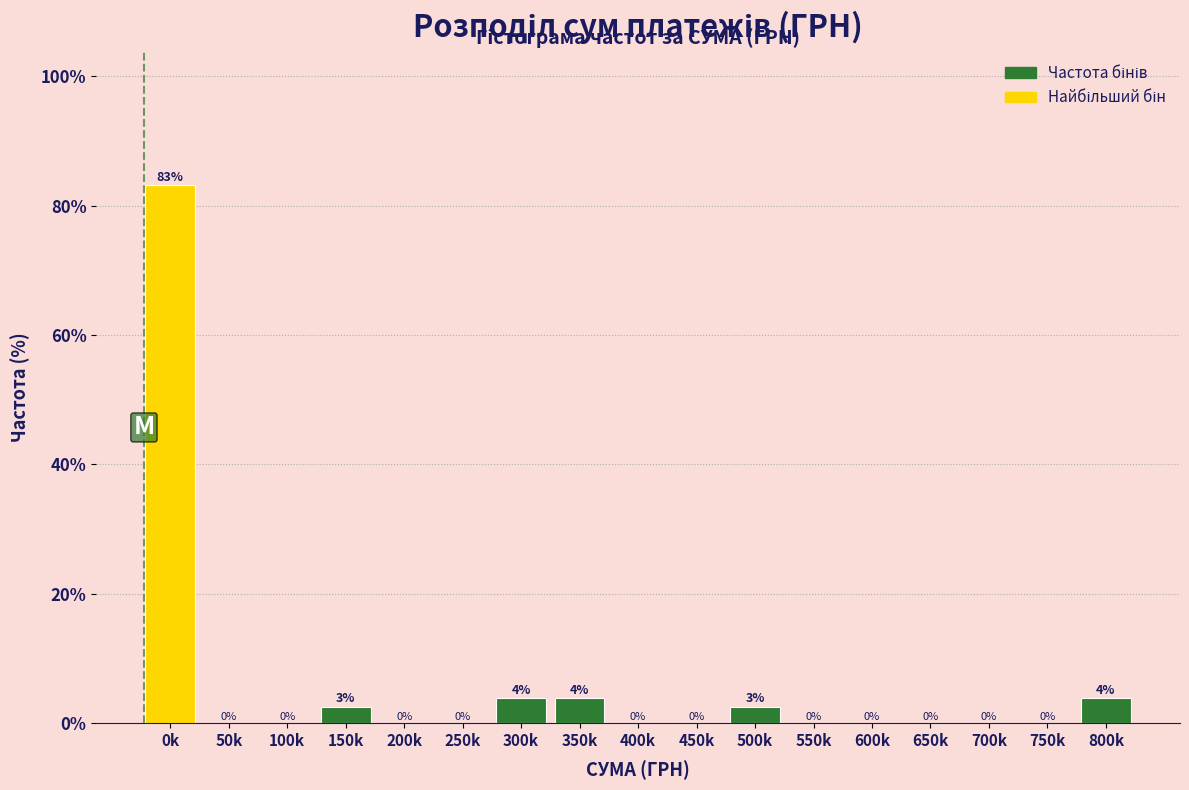

Between 250k and 0k, which is larger?

0k